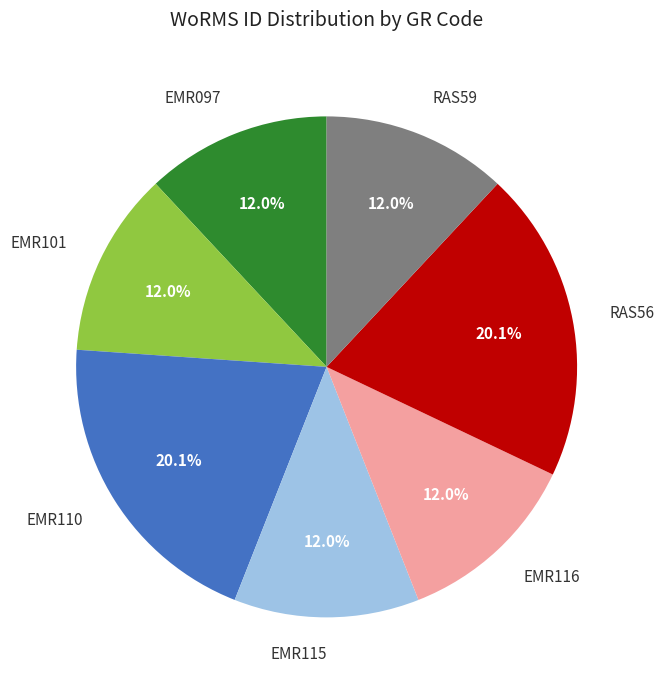

What is the ratio of the value at EMR097 to the value at EMR101?

1.0